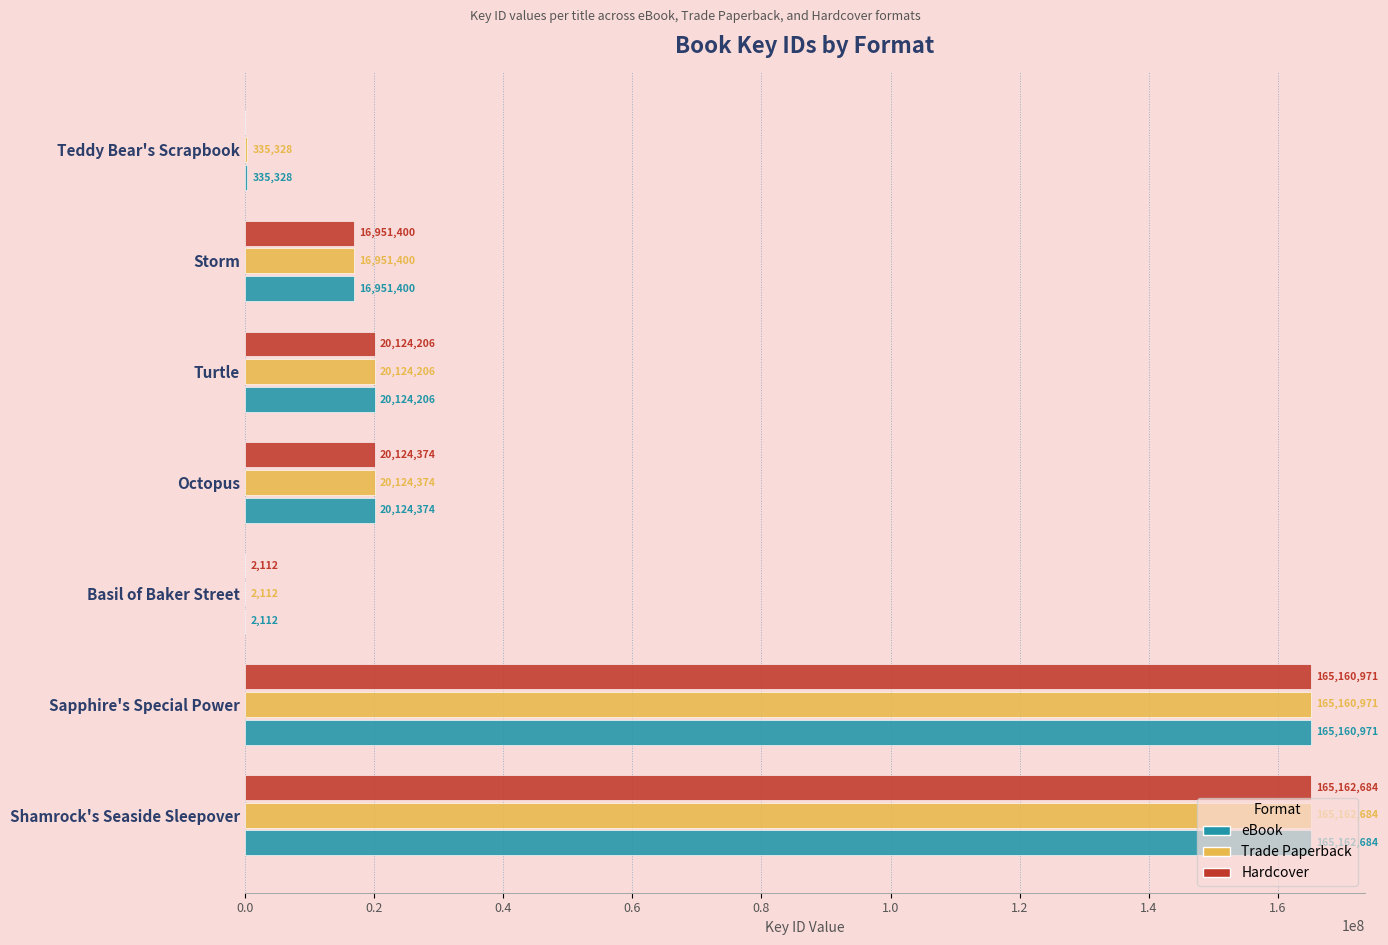

The Hardcover series shows 238256453 at Shamrock's Seaside Sleepover. True or false?

False